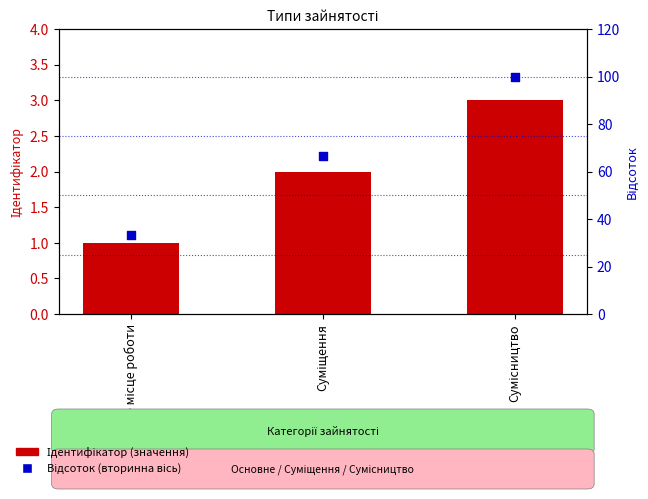

What is the total value across all series at Основне місце роботи?

34.3